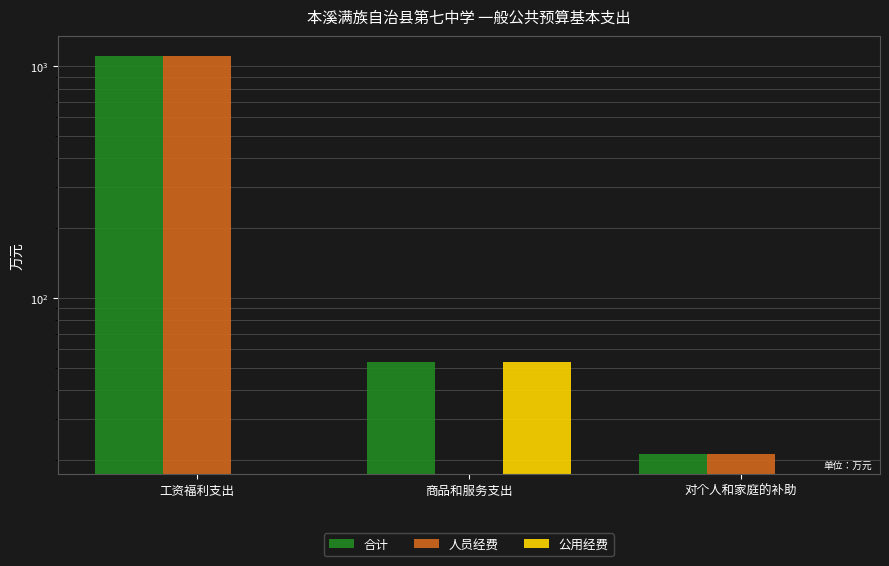

Reading right to left, transcribe all the data shown in this chart.

合计: 对个人和家庭的补助=21.1	商品和服务支出=52.9	工资福利支出=1105.5
人员经费: 对个人和家庭的补助=21.1	商品和服务支出=0.0	工资福利支出=1105.5
公用经费: 对个人和家庭的补助=0.0	商品和服务支出=52.9	工资福利支出=0.0